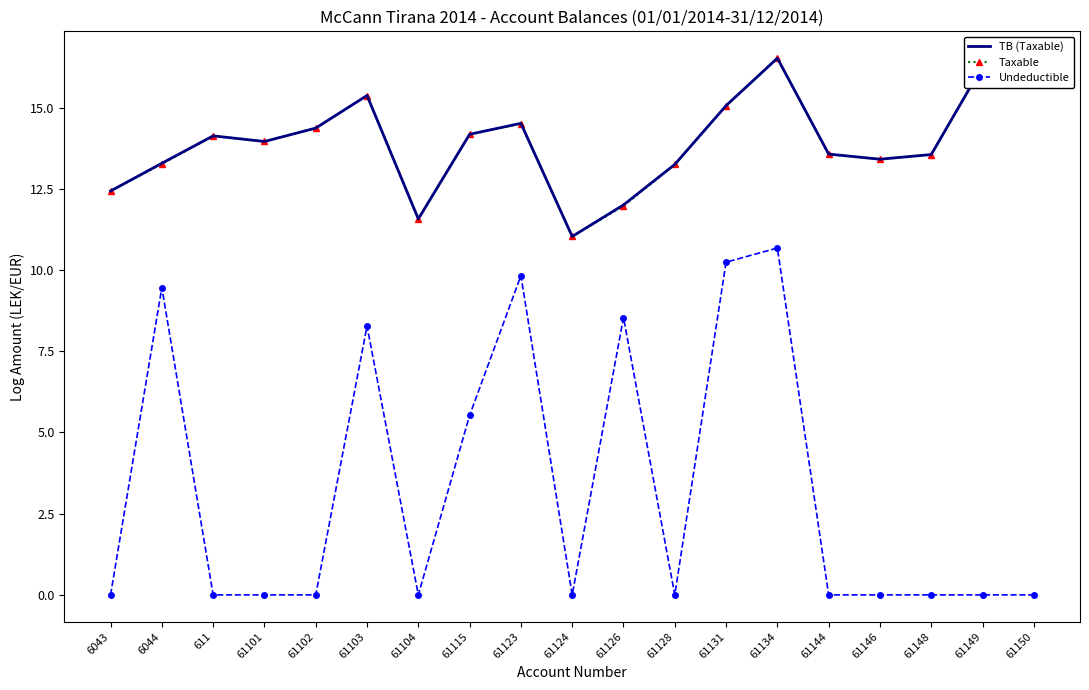

Which series changed the most between 61103 and 61146?

Undeductible